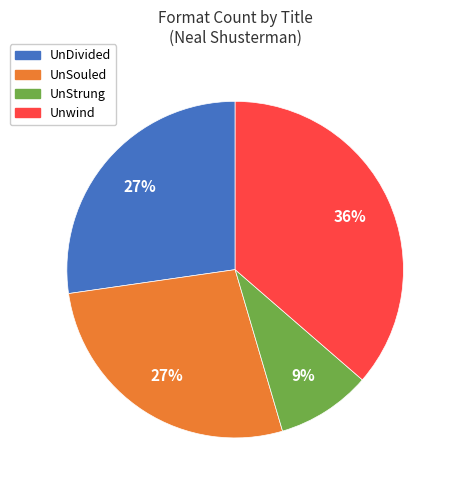

What is the largest slice in the pie chart?

Unwind